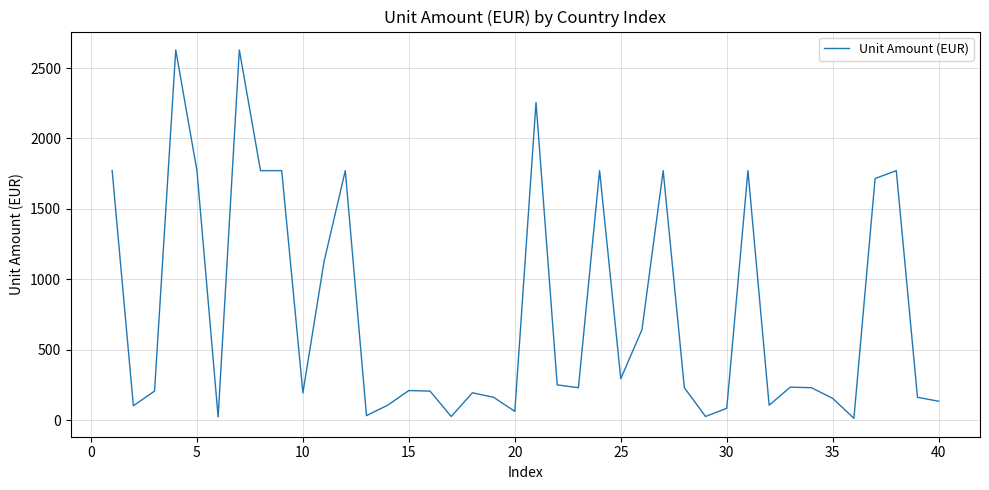

What is the sum of all values?

30667